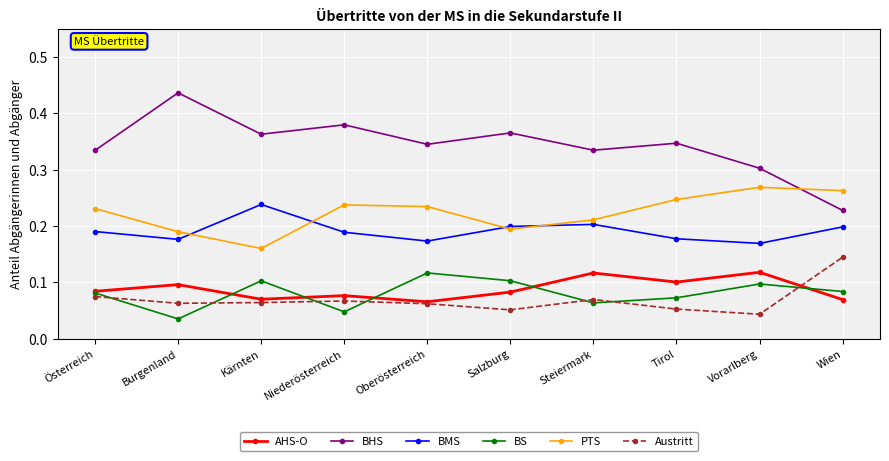

At which category does AHS-O reach its first local valley?

Kärnten